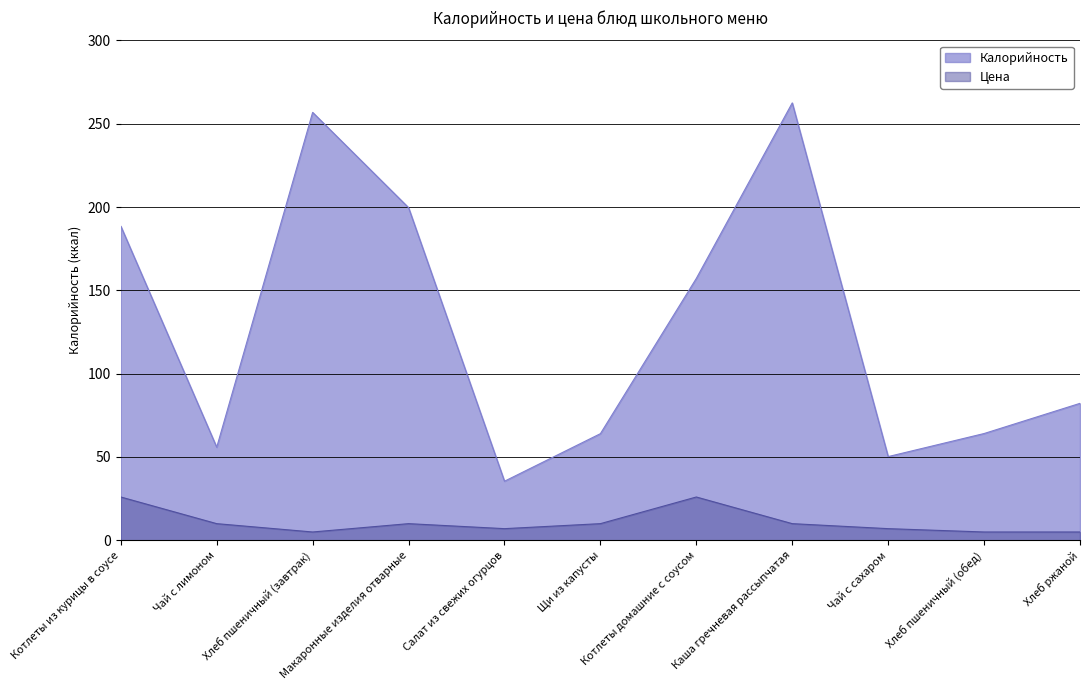

True or false: Цена has a value of 5.0 at Хлеб пшеничный (завтрак).

True